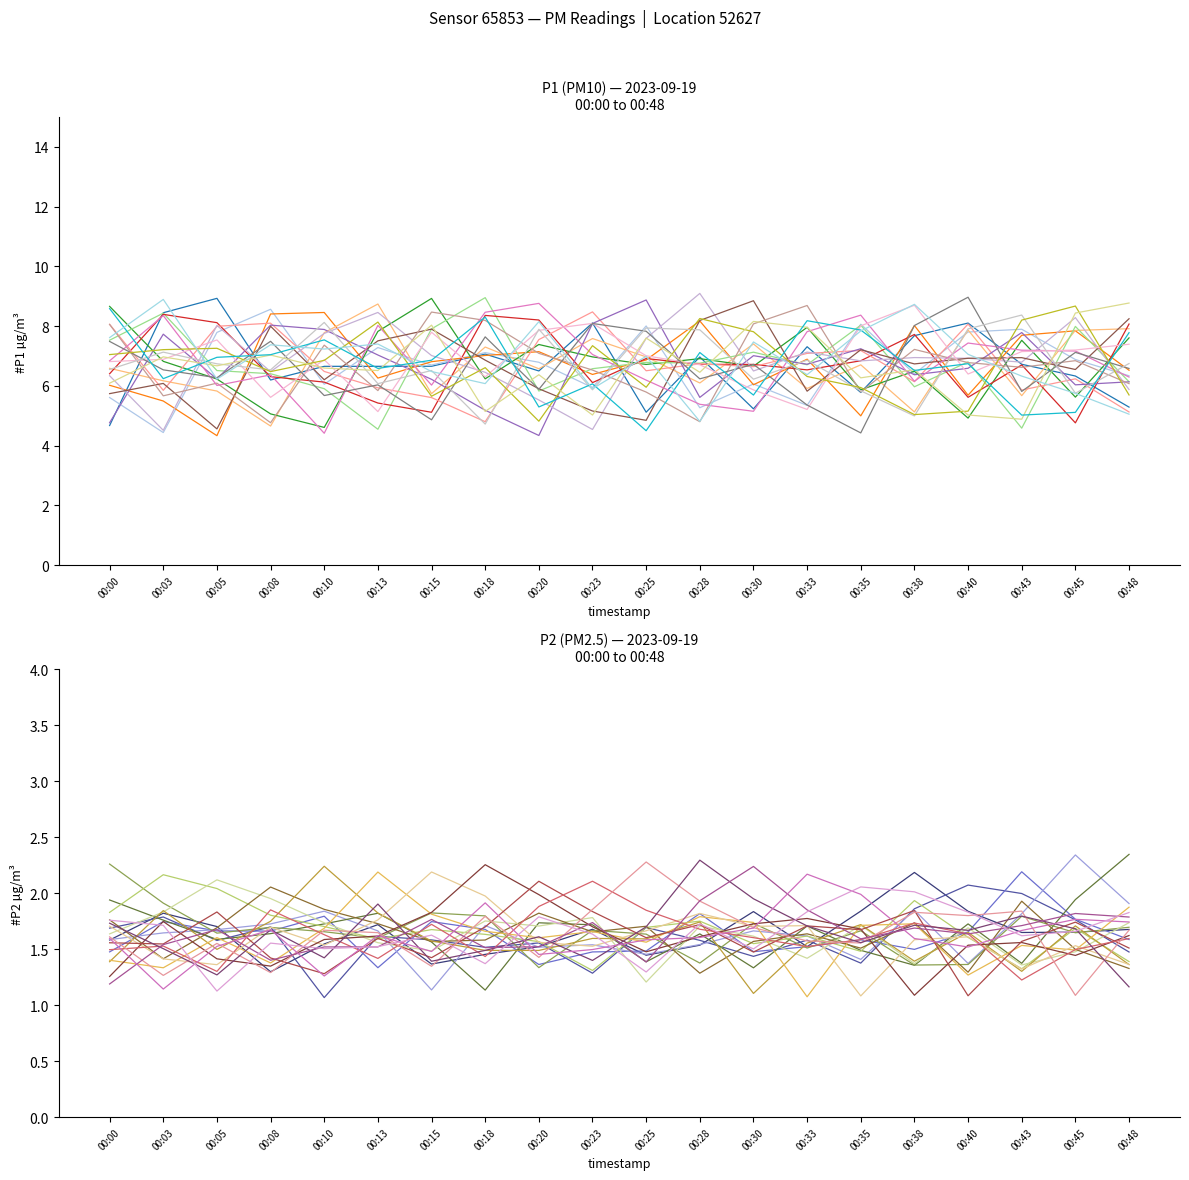

Between 00:03 and 00:43, which series saw the biggest shift?

P1